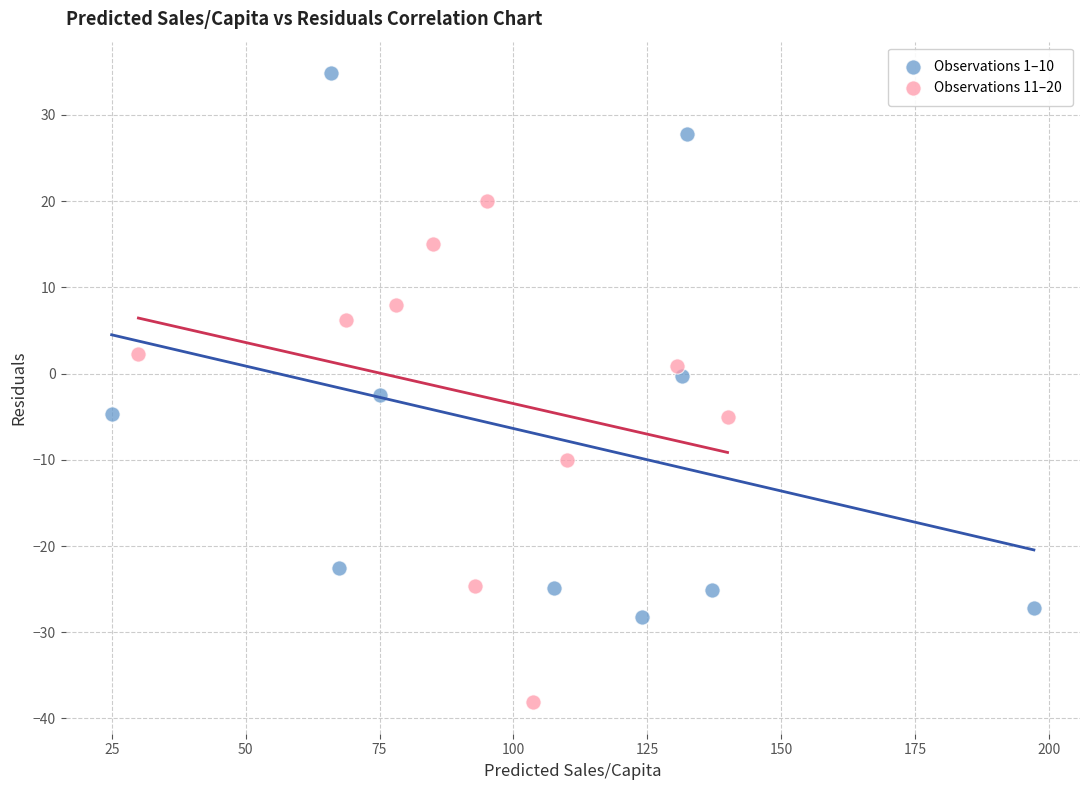

Which series contains the highest Y value?

Observations 1–10